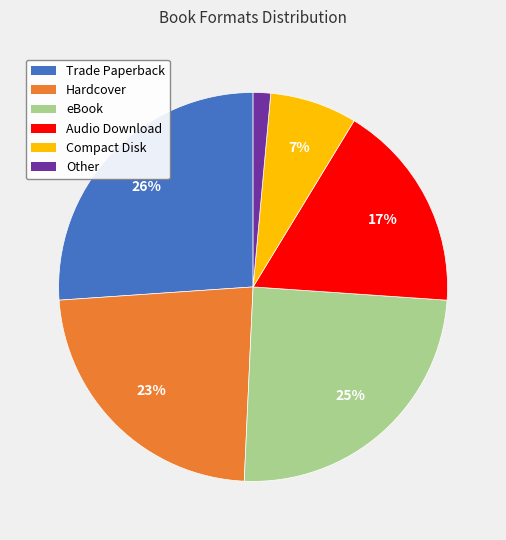

To the nearest percent, what percentage of the pie is Other?

1%